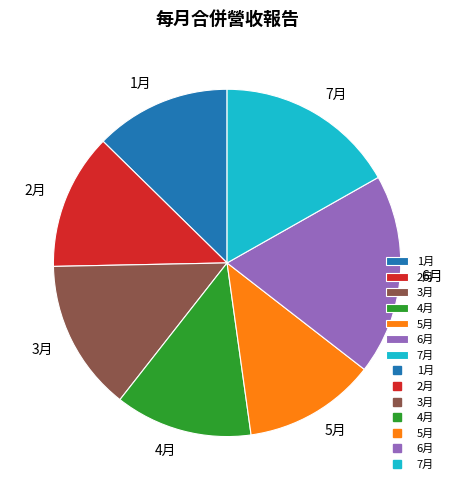

What is the largest slice in the pie chart?

6月